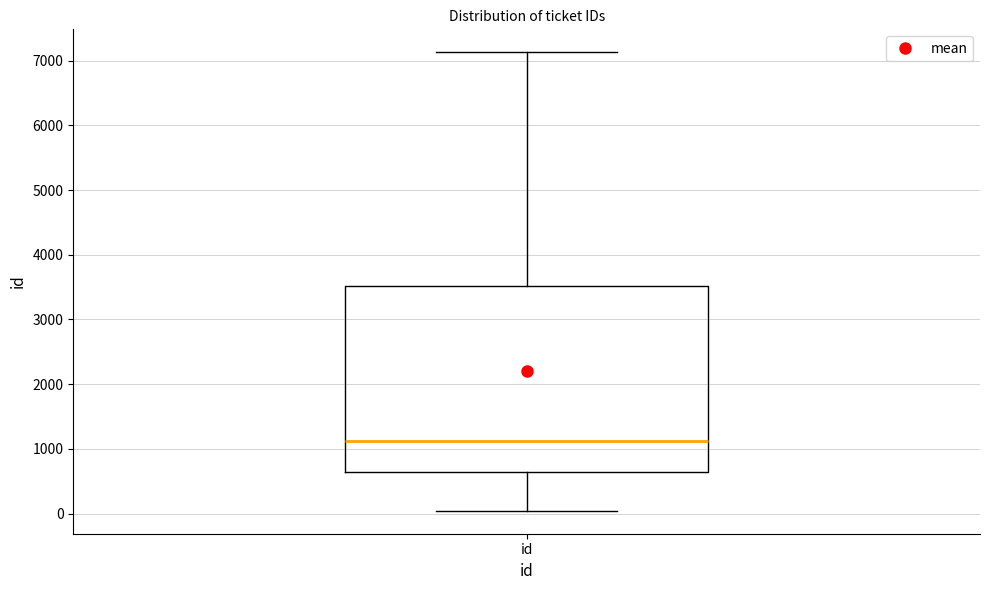

Where is the lower edge of the box for id on the y-axis? The values are not printed on the chart, so give them approximately, as read against the axis.

600